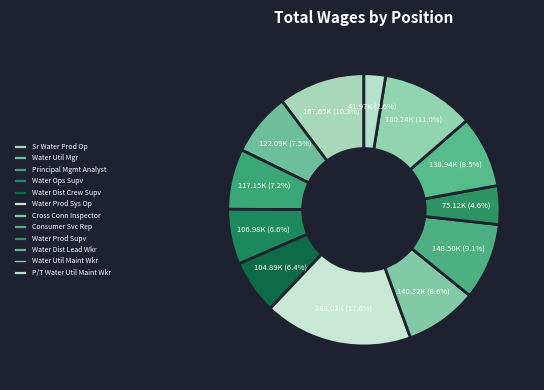

Rank the categories by value from lowest to highest.

P/T Water Utility Maintenance Worker, Water Production Supervisor, Water Distribution Crew Supervisor, Water Operations Supervisor, Principal Management Analyst, Water Utility Manager, Water Distribution Lead Worker, Cross Connection Control Inspector, Consumer Service Representative, Senior Water Production System Operator, Water Utility Maintenance Worker, Water Production System Operator